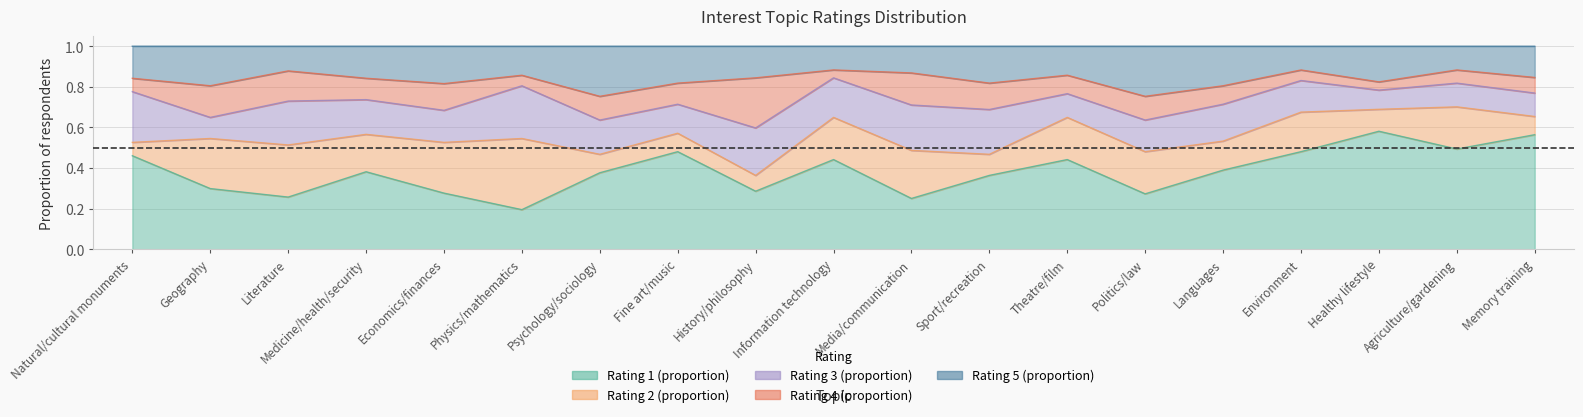

At which label is Rating 2 (proportion) closest to 0?

Natural/cultural monuments